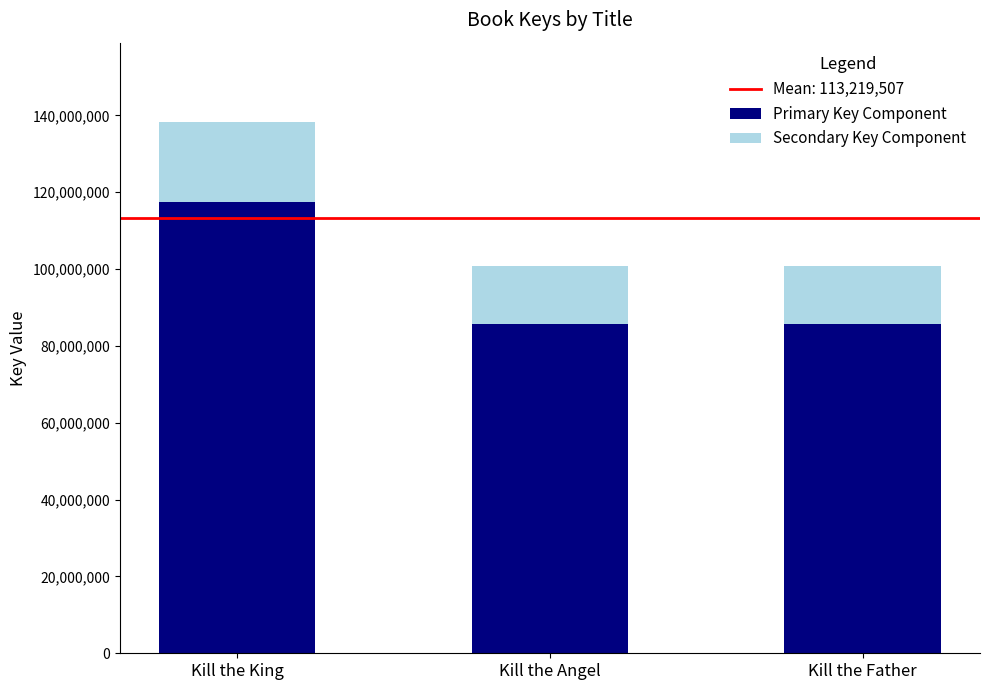

At which category is the sum across all series the highest?

Kill the King